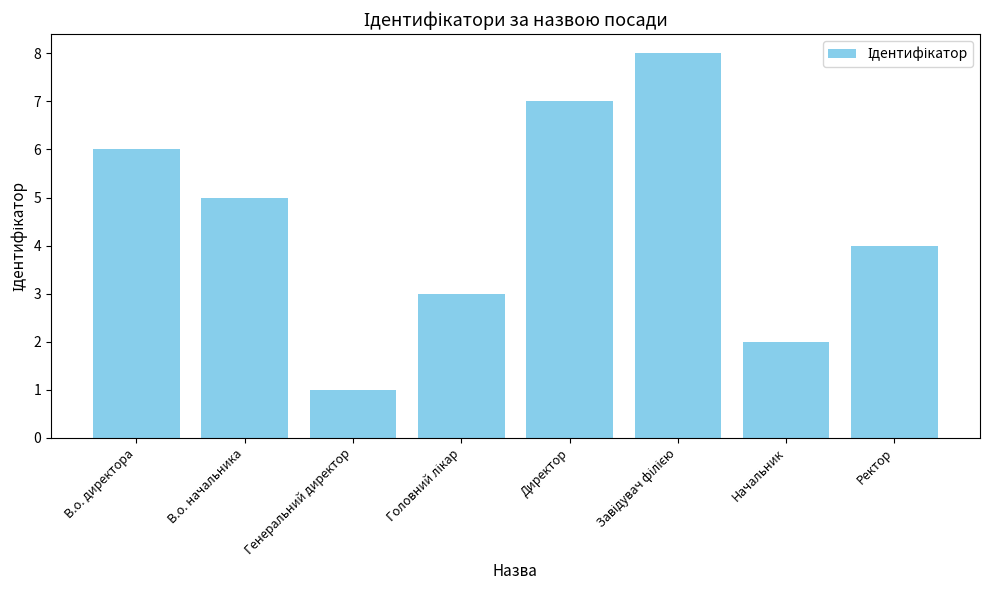

How many bars are there in total?

8